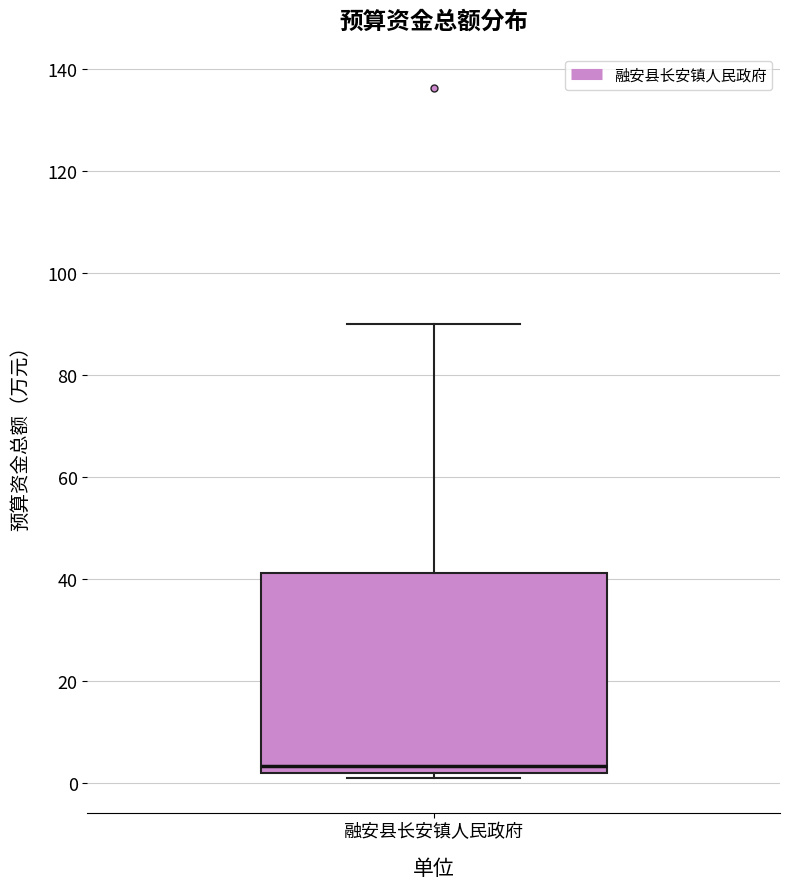

Where is the upper edge of the box for 融安县长安镇人民政府 on the y-axis? The values are not printed on the chart, so give them approximately, as read against the axis.

42